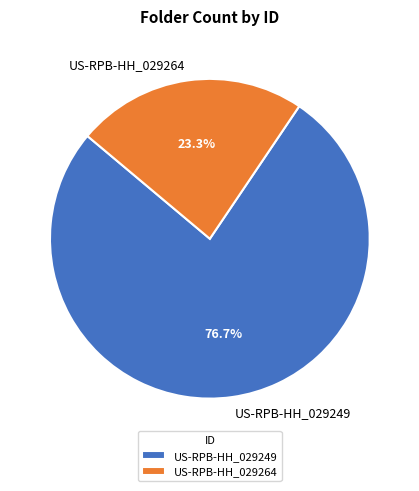

Combined, do US-RPB-HH_029249 and US-RPB-HH_029264 account for over 50%?

Yes